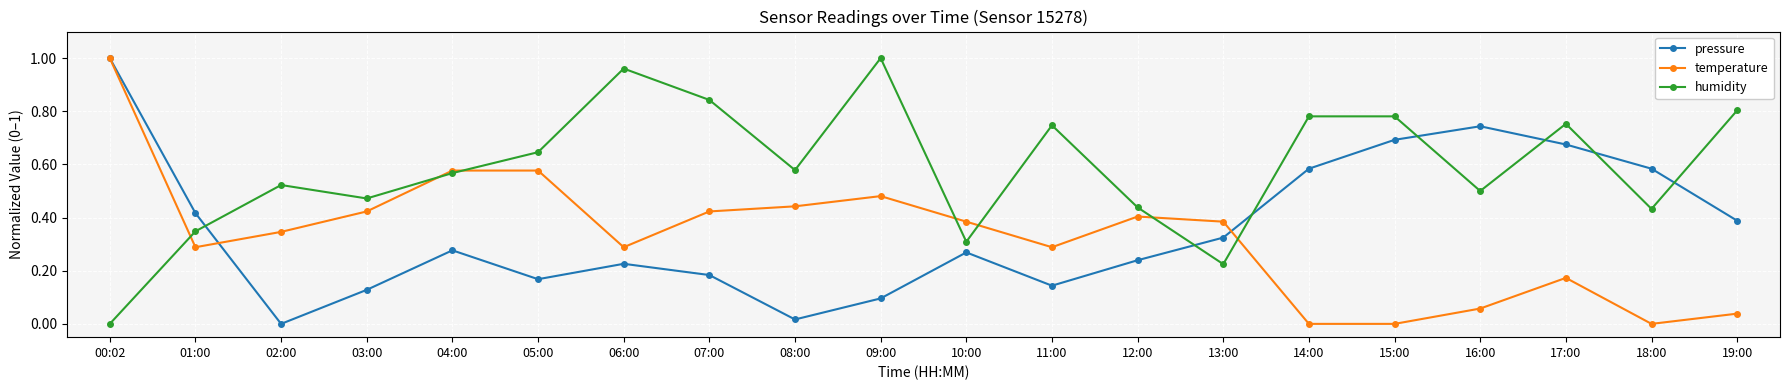

What is the label of the 20th point from the left?

19:00